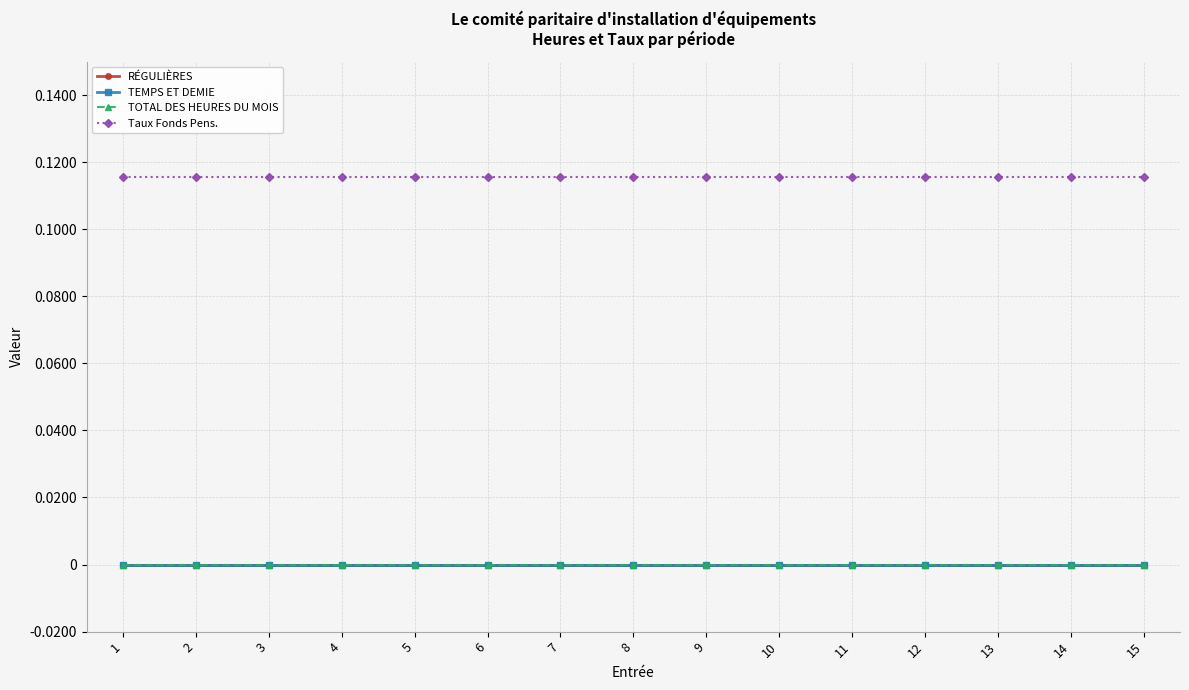

What is the maximum value for Taux Fonds Pens.?

0.1